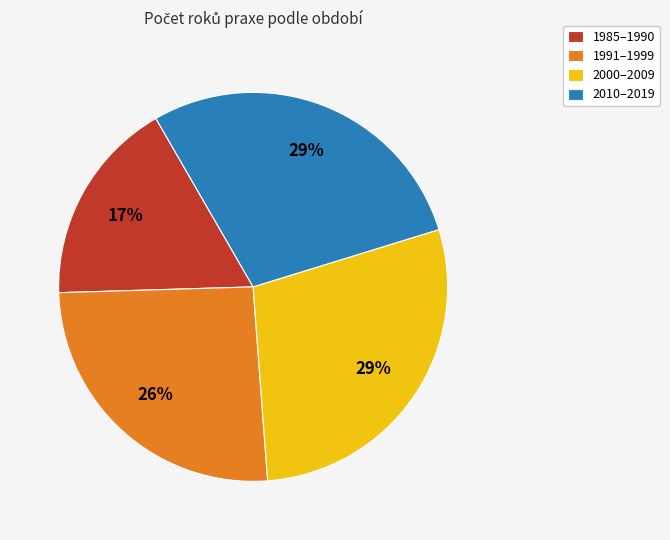

Count the number of slices in the pie.

4